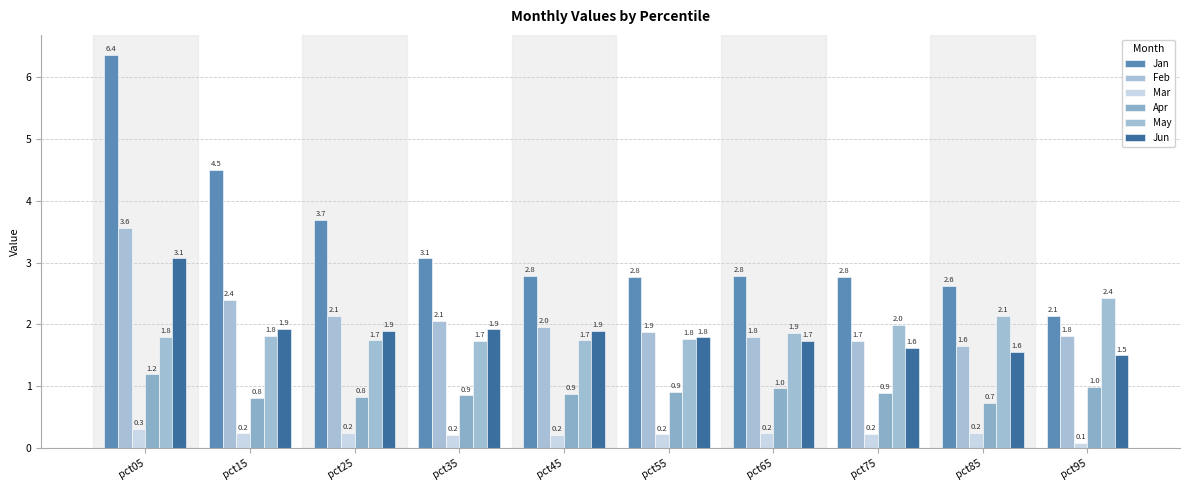

What is the minimum value shown in the chart?

0.1